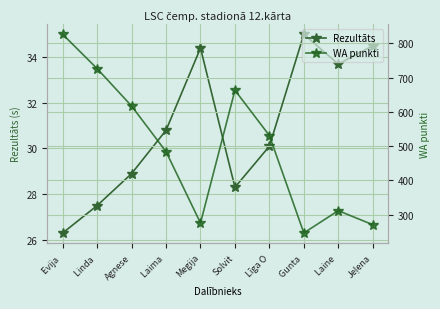

The WA punkti series shows 106.0 at Jeļena. True or false?

False